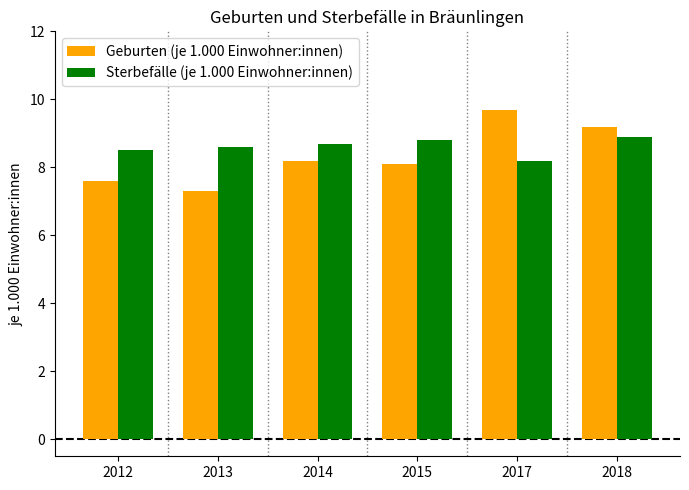

Rank the series by their maximum value, from lowest to highest.

Sterbefälle (je 1.000 Einwohner:innen), Geburten (je 1.000 Einwohner:innen)